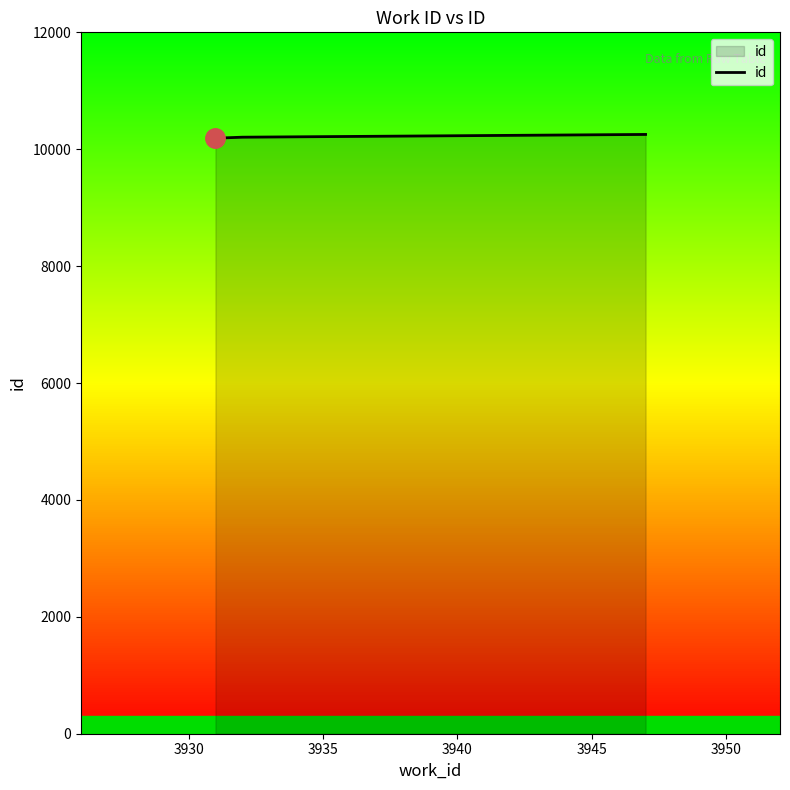

What is the sum of all values?

30648